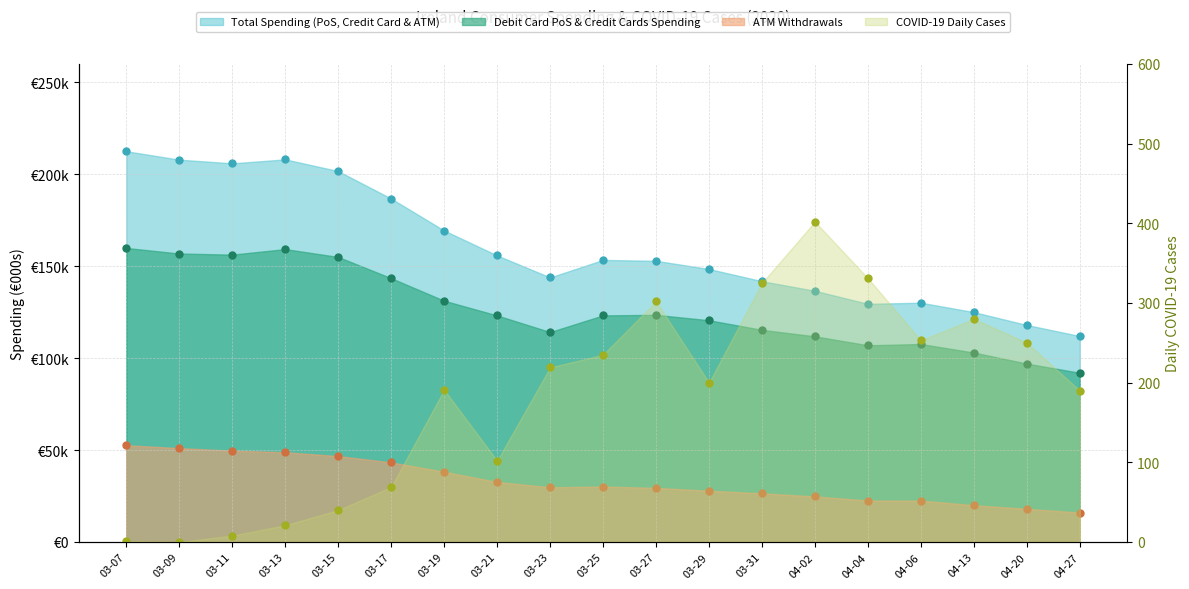

What is the difference between the second highest and minimum values in the Debit Card PoS & Credit Cards Spending series?

67275.3